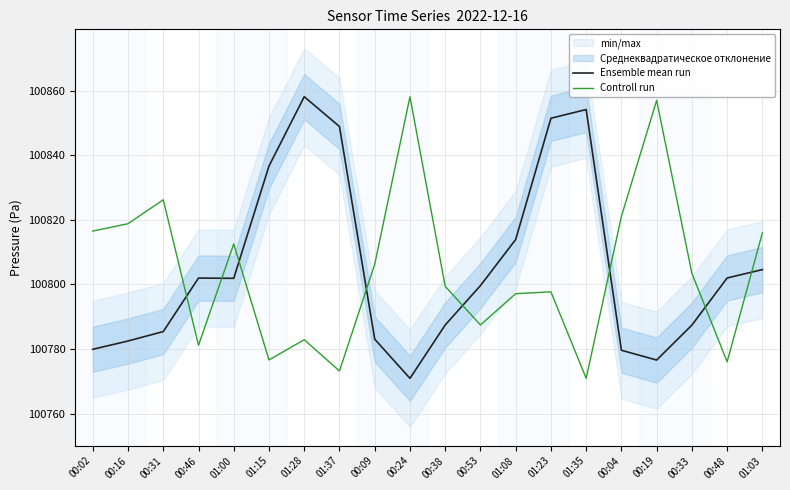

Reading right to left, what are all the values shown in this chart?

Ensemble mean run: 100804.6	100802.0	100787.4	100776.6	100779.6	100854.2	100851.5	100813.9	100799.6	100787.4	100770.9	100783.1	100848.9	100858.2	100836.7	100801.9	100802.0	100785.4	100782.5	100779.9
Controll run: 100816.0	100776.0	100803.4	100857.0	100821.1	100770.9	100797.7	100797.1	100787.4	100799.4	100858.2	100806.3	100773.2	100782.9	100776.6	100812.5	100781.2	100826.2	100818.8	100816.5